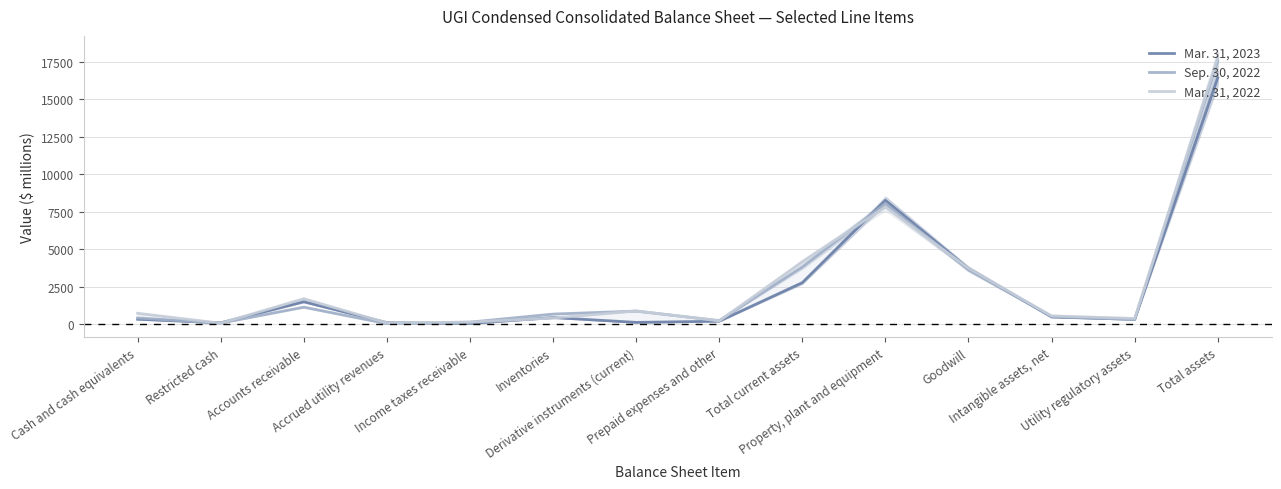

Between Restricted cash and Total current assets, which is larger?

Total current assets